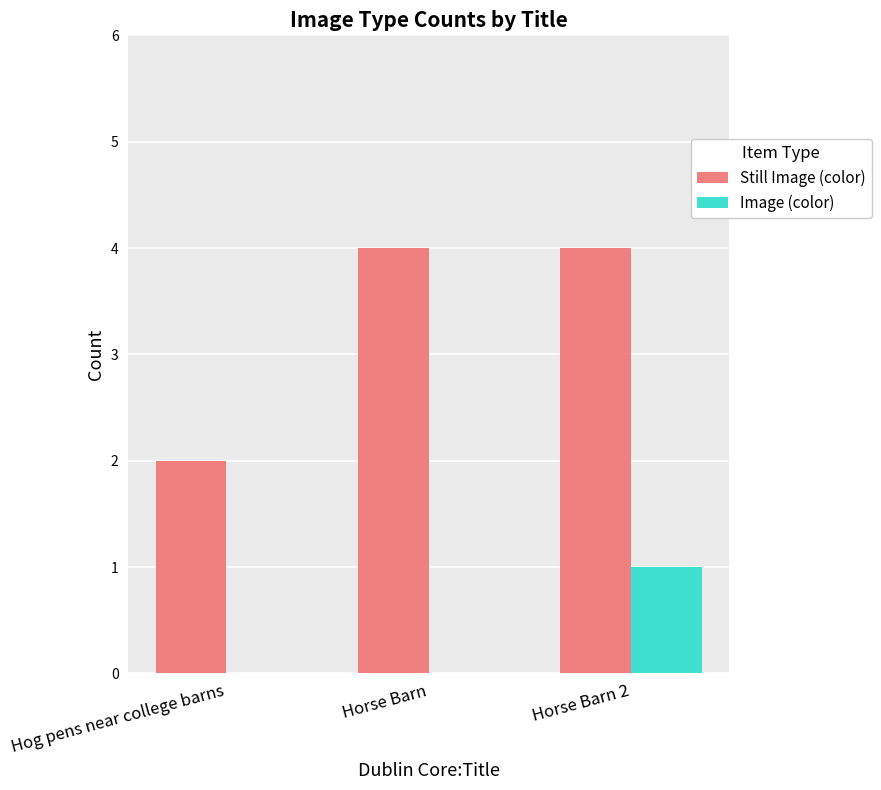

What is the maximum value shown in the chart?

4